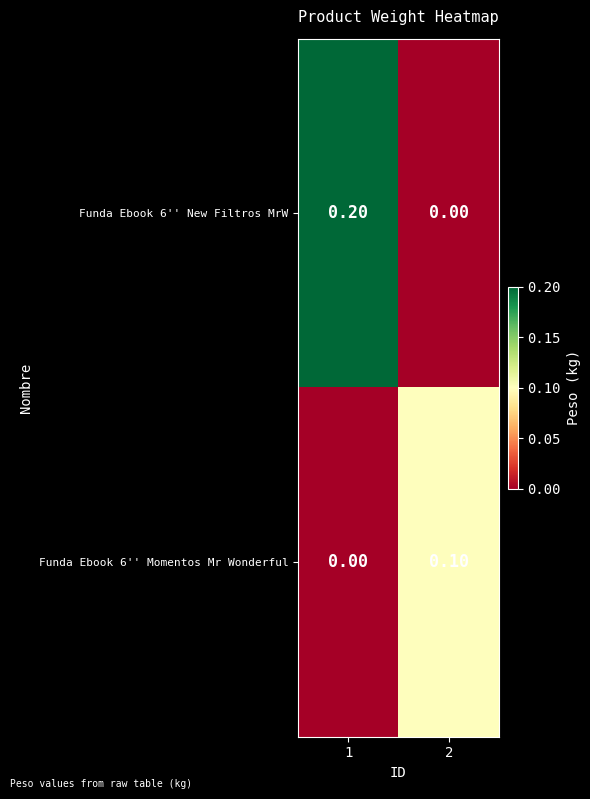

Rank the series at 1 from highest to lowest value.

Funda Ebook 6'' New Filtros MrW, Funda Ebook 6'' Momentos Mr Wonderful